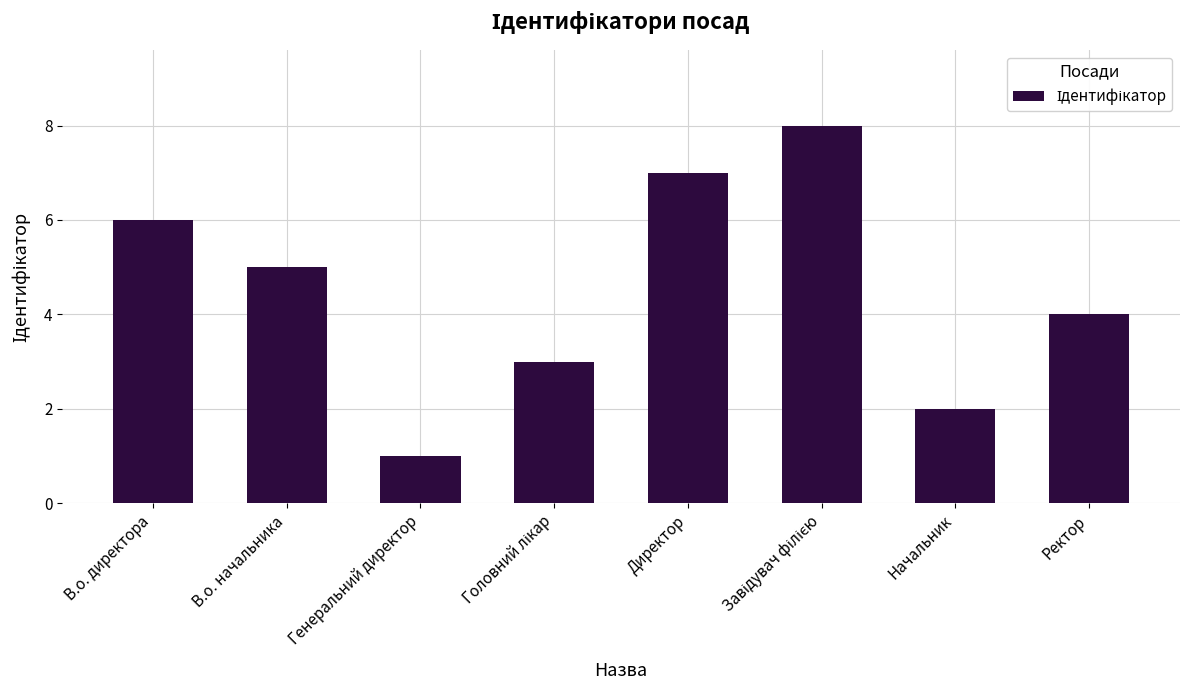

The chart shows a value of 2 at Генеральний директор. True or false?

False